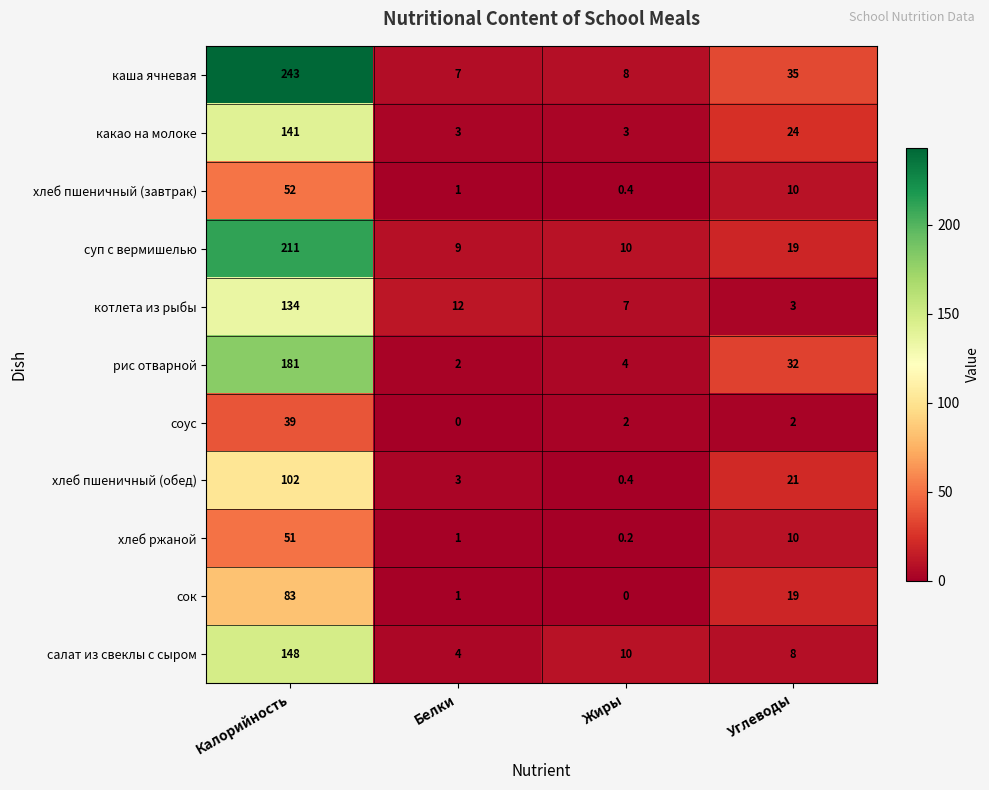

Count the number of categories in the chart.

4